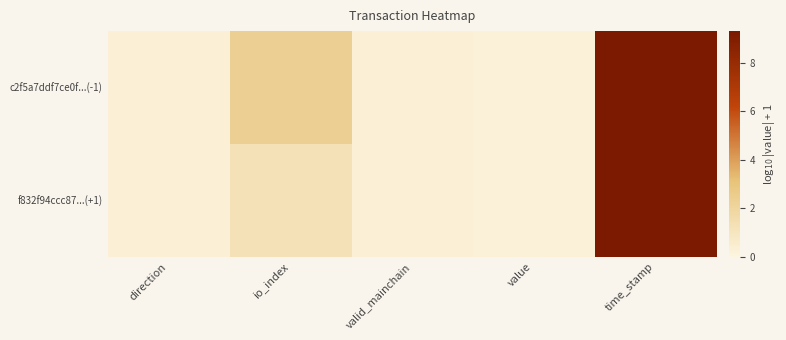

Which series has the widest spread of values?

c2f5a7ddf7ce0f...(-1)